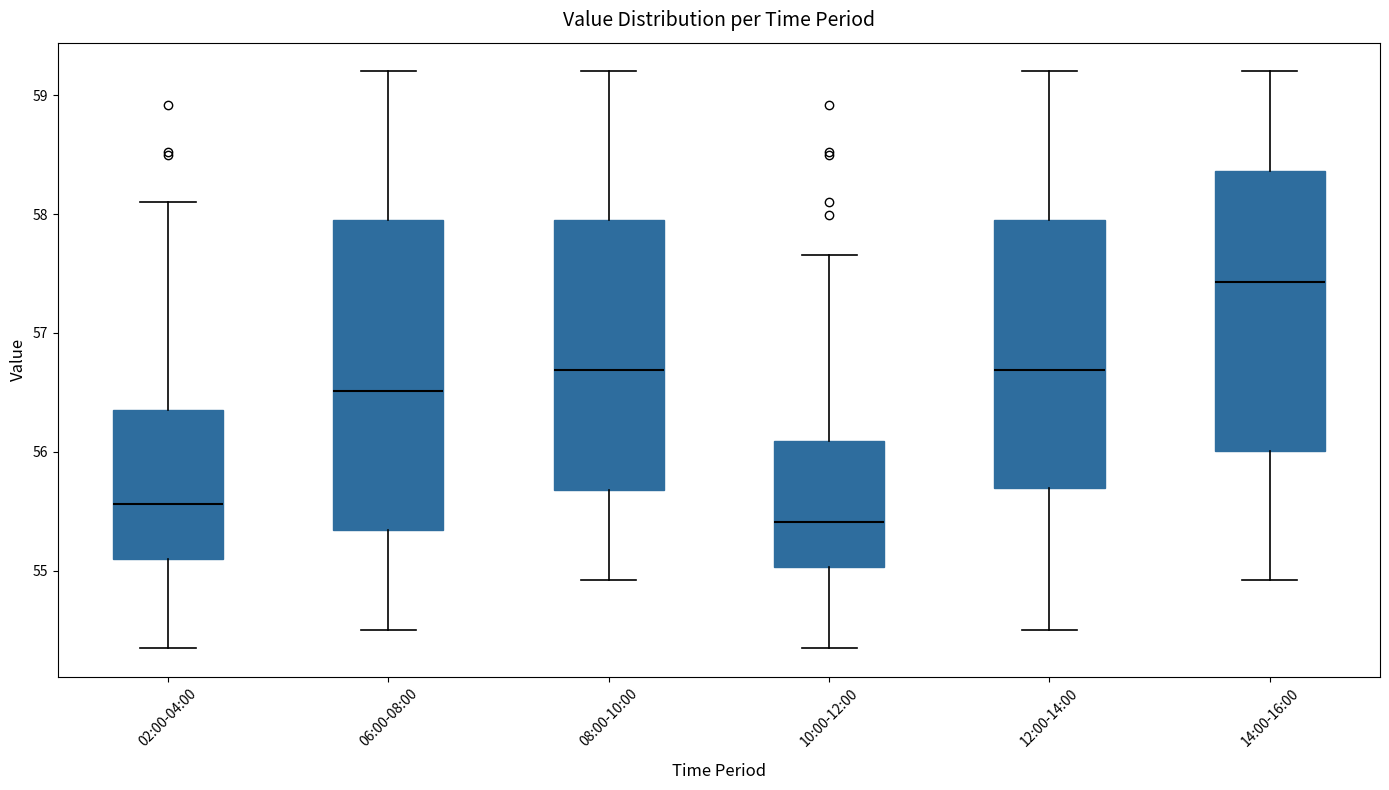

Which box is the tallest, from its lower edge to its upper edge?

06:00-08:00